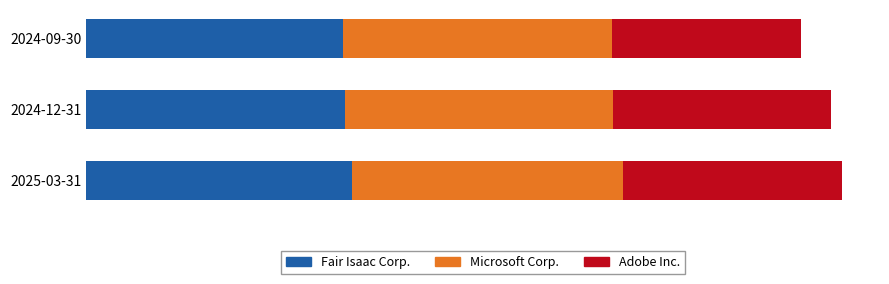

What are all the series names shown in the legend?

Fair Isaac Corp., Microsoft Corp., Adobe Inc.